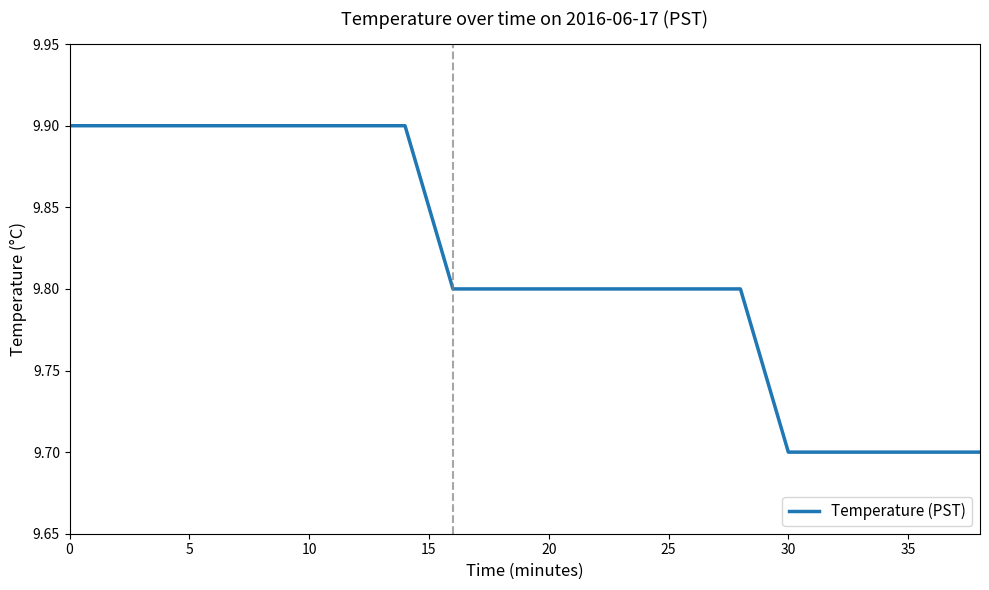

What is the minimum value shown in the chart?

9.7